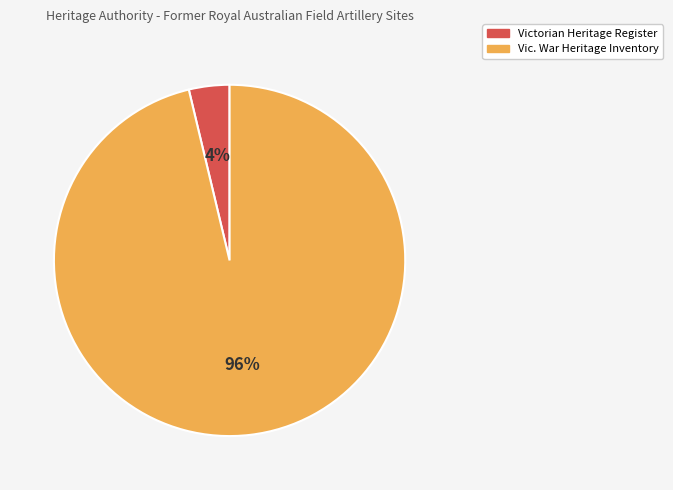

Is it true that Victorian Heritage Register is 4% of the pie?

True